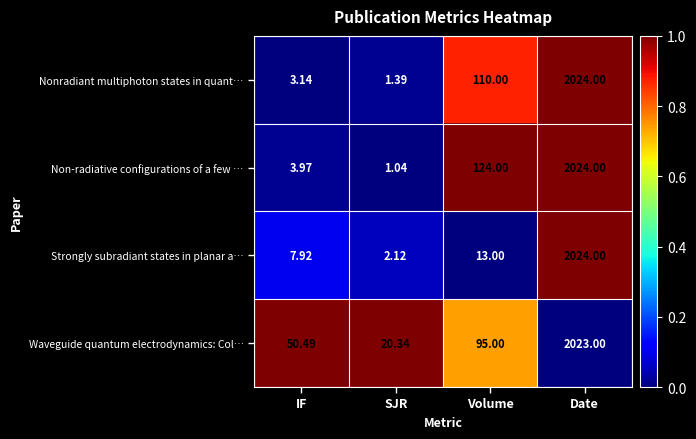

Which series has the widest spread of values?

Non-radiative configurations of a few …